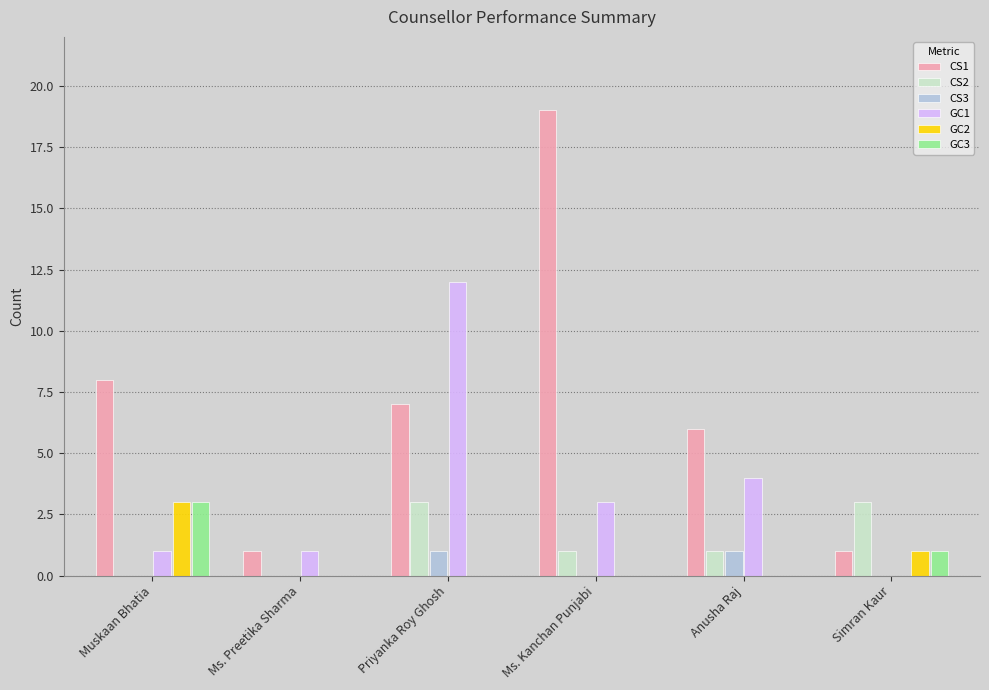

What is the maximum value for GC1?

12